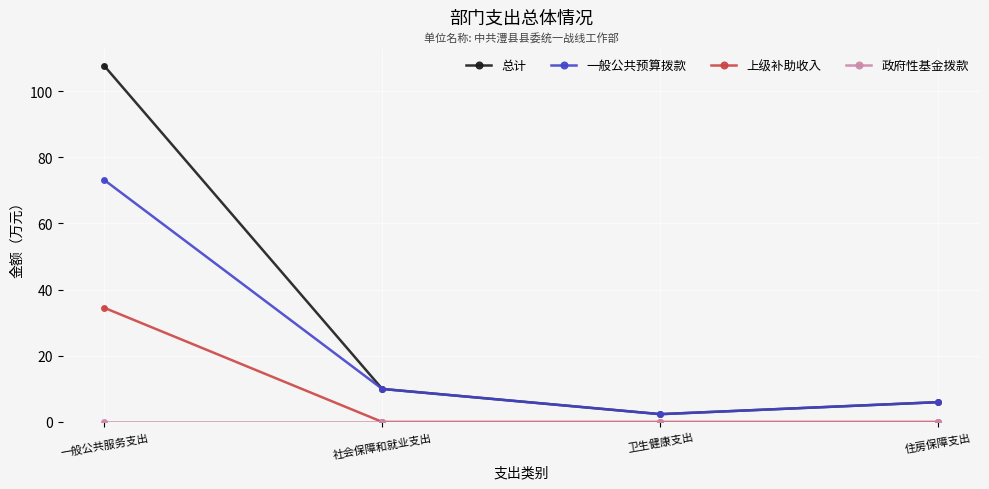

True or false: 上级补助收入 and 一般公共预算拨款 intersect in this chart.

False